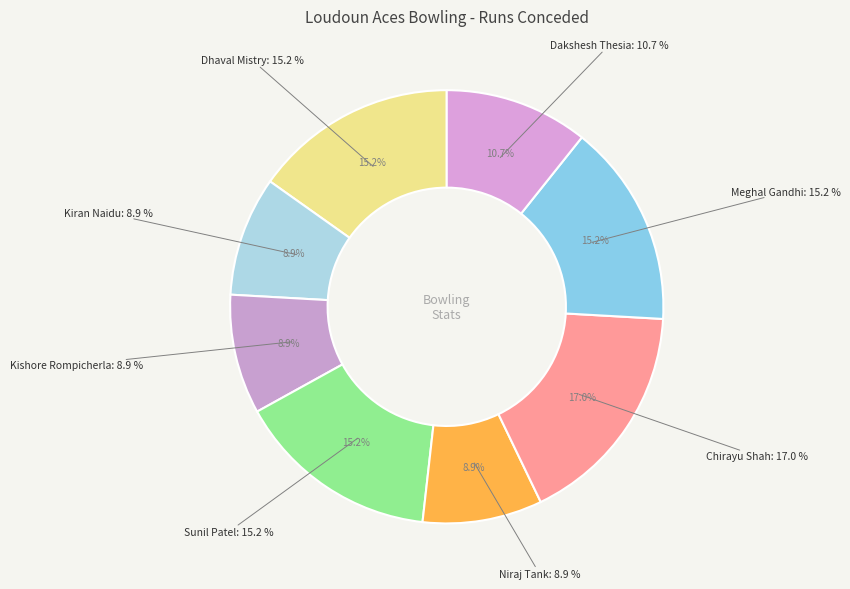

Does any single category account for the majority?

No